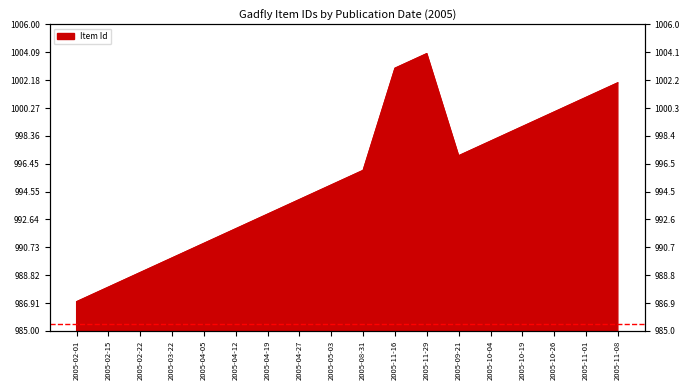

True or false: the data has more than 2 interior local peaks.

False